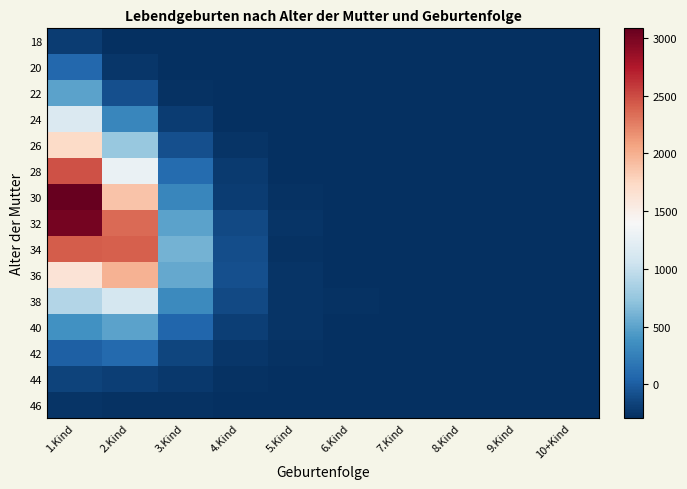

How many data points does each series have?

10